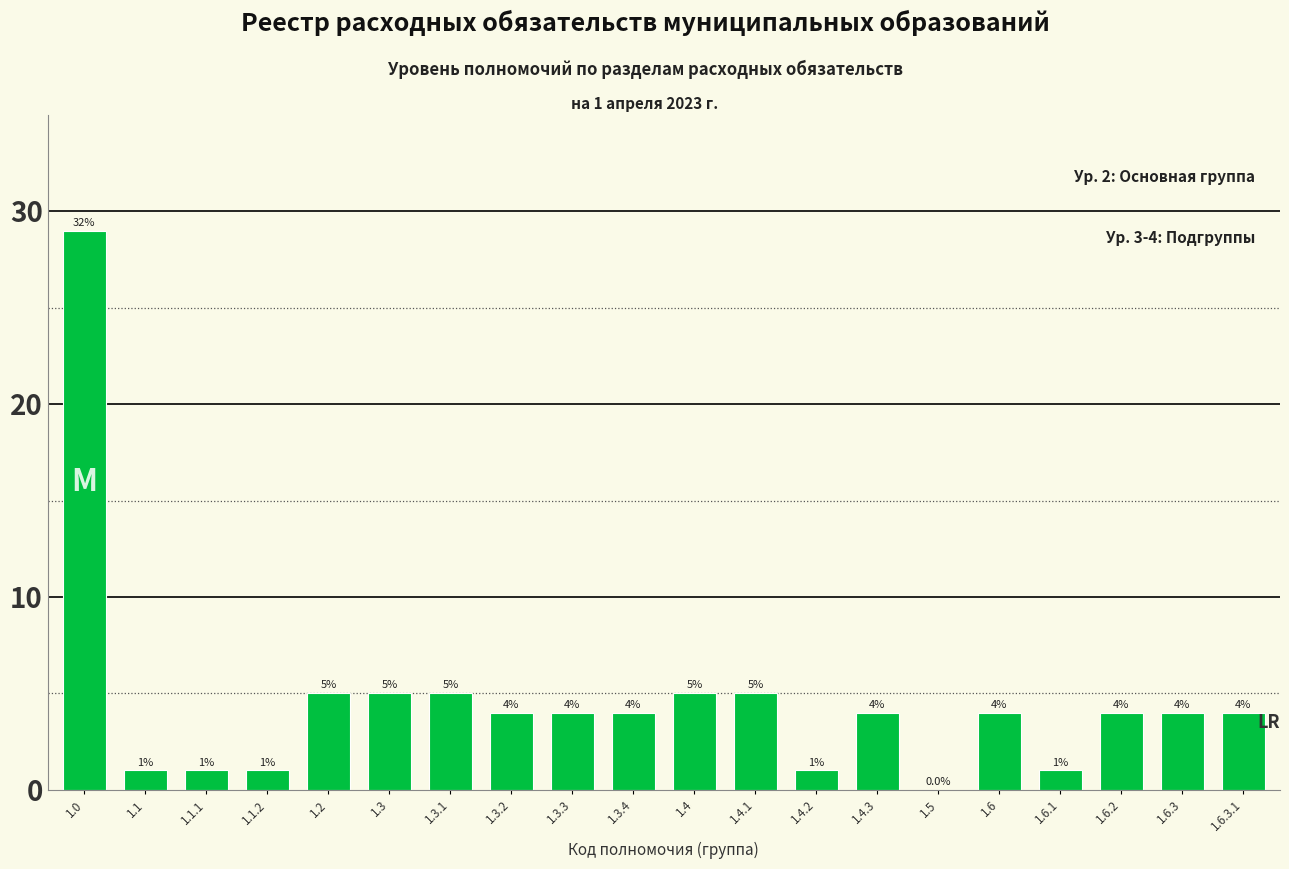

What is the difference between the values at 1.1 and 1.4.3?

3